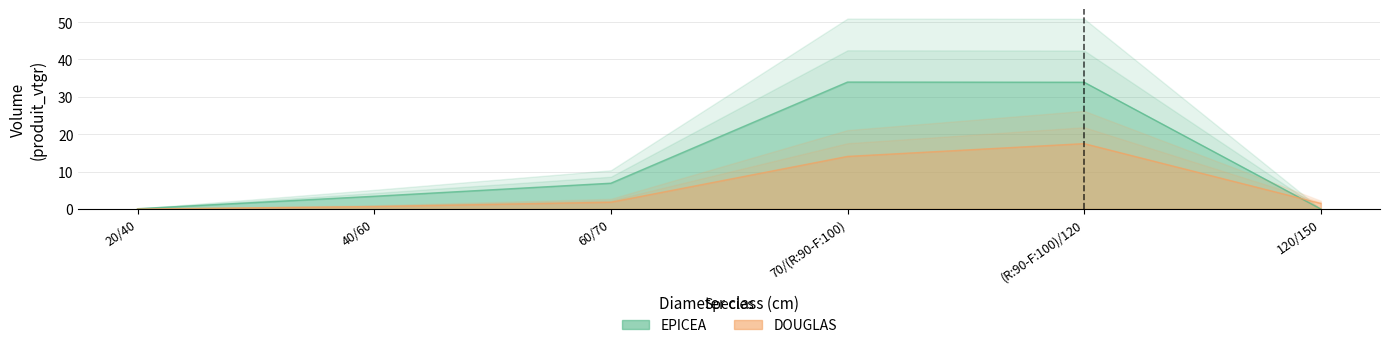

What is the total value across all series at (R:90-F:100)/120?

51.4